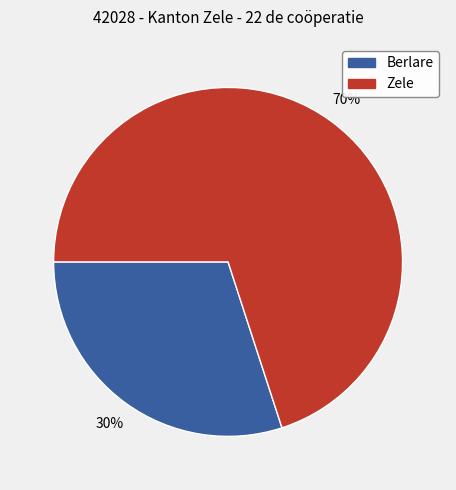

The Berlare slice represents 24% of the pie. True or false?

False